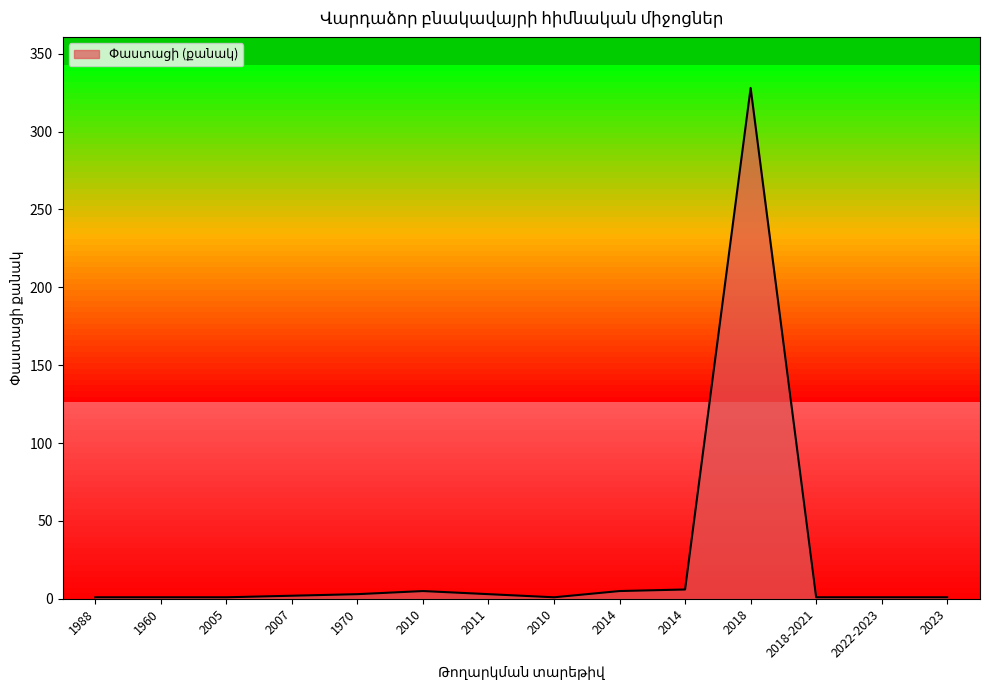

How many lines are shown in the chart?

1